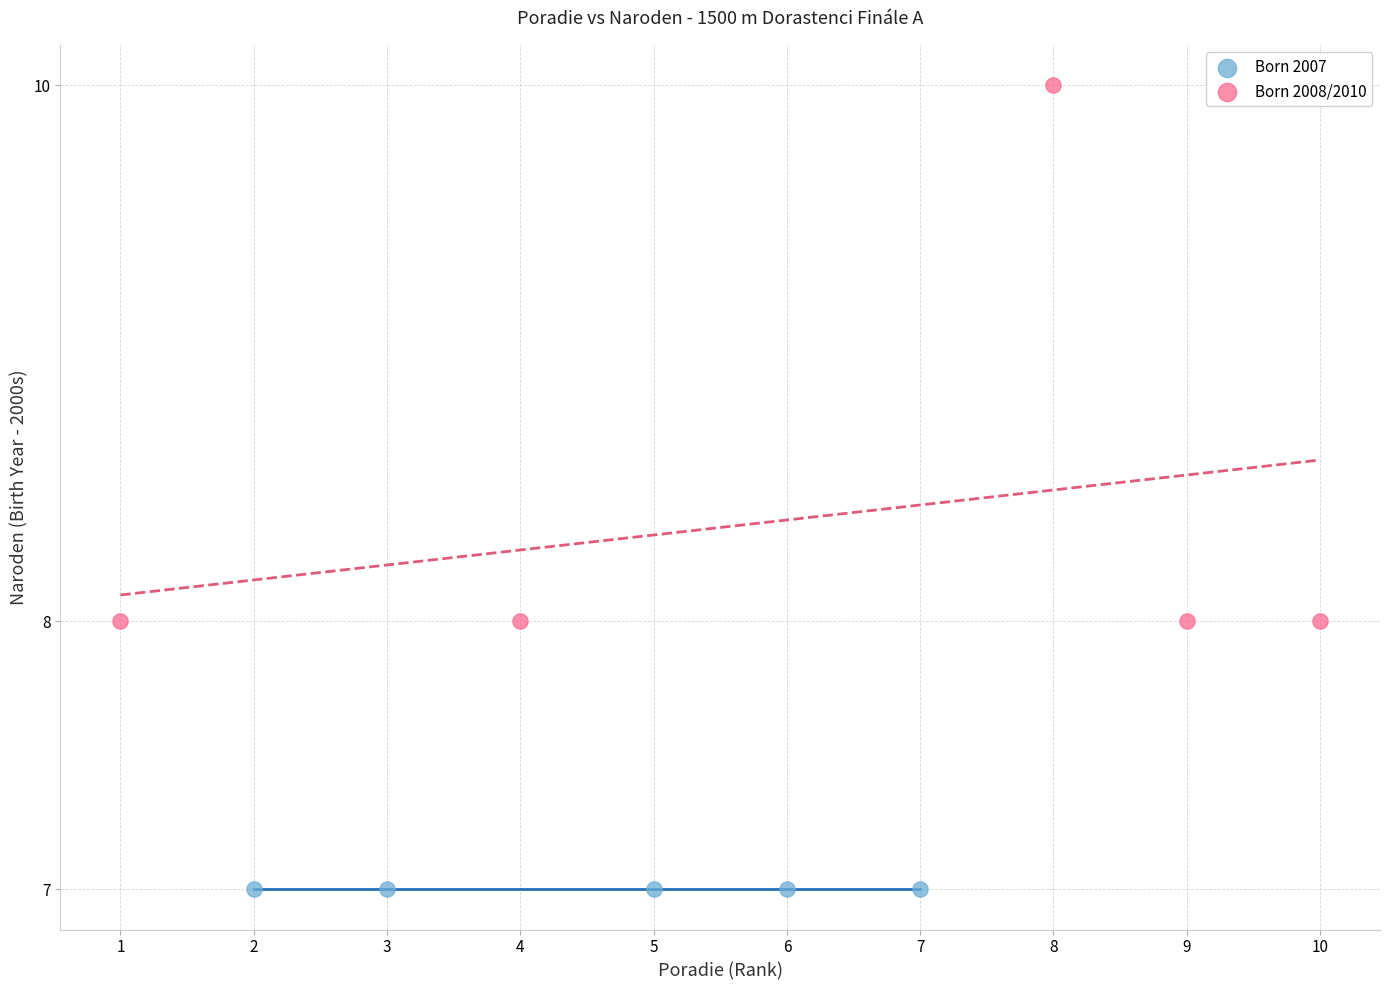

Which series reaches the maximum Y coordinate?

Born 2008/2010